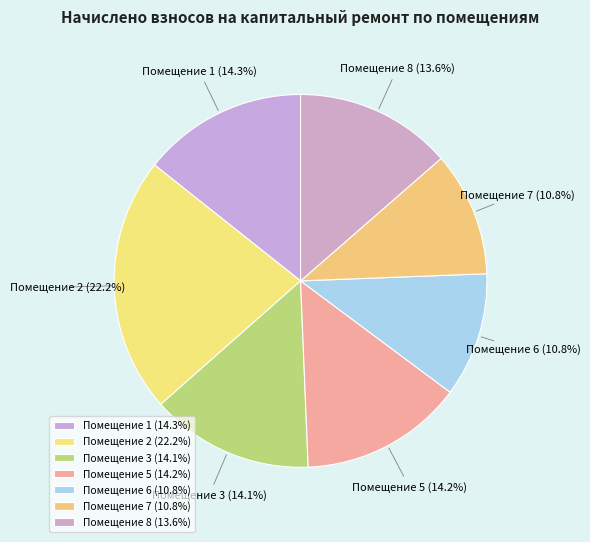

Is there any slice that represents more than half of the pie?

No